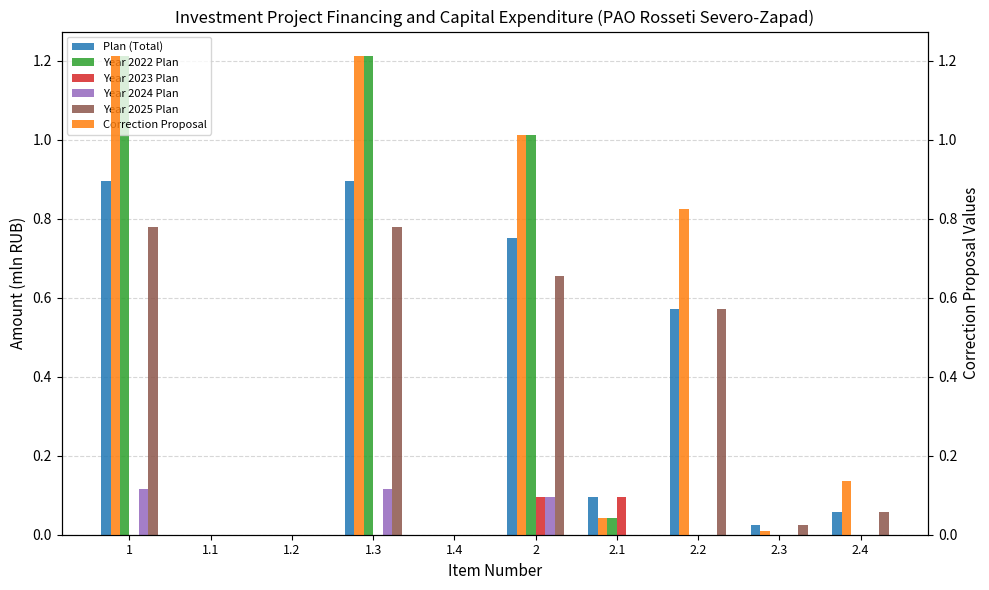

Where is Year 2022 Plan nearest to the value 0?

1.1